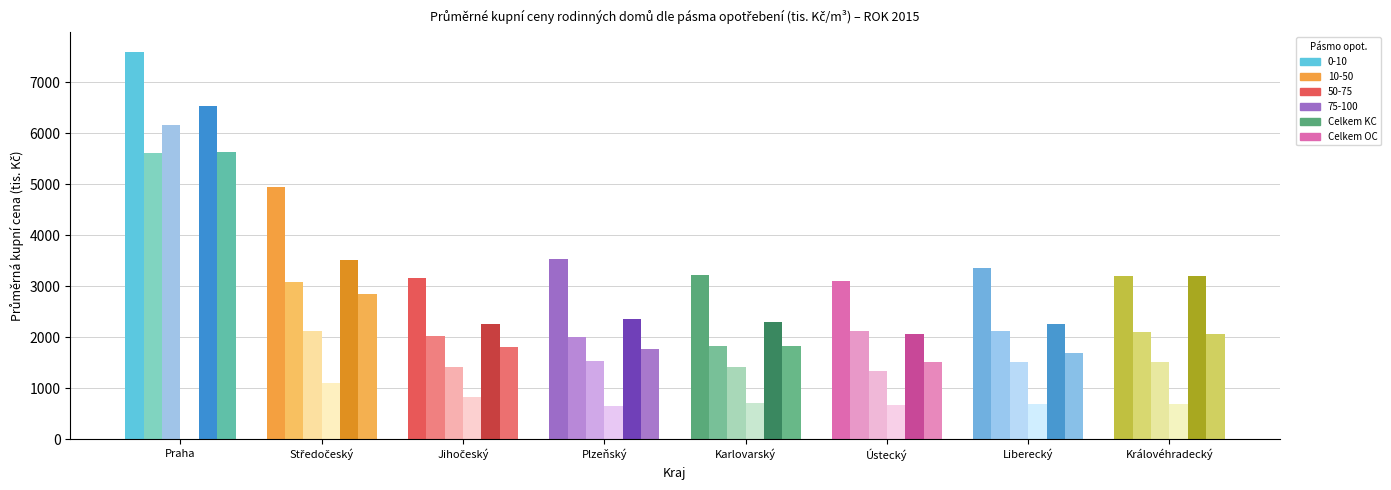

List the series in order of their peak value, lowest first.

75-100, 10-50, Celkem OC, 50-75, Celkem KC, 0-10